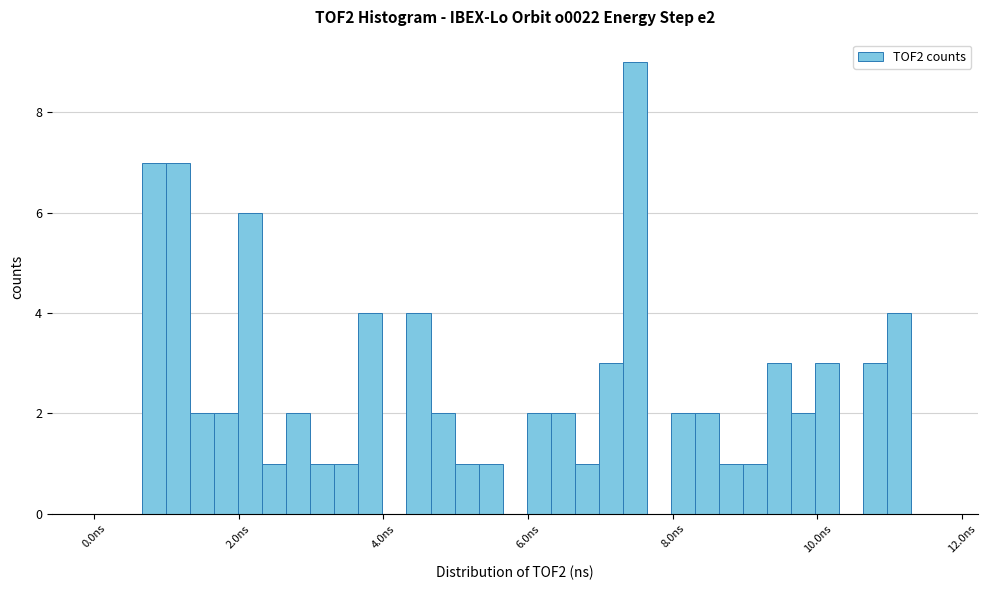

Around what value on the x-axis is the tallest bar? Give the approximate position of its centre, as read against the axis.

7.4